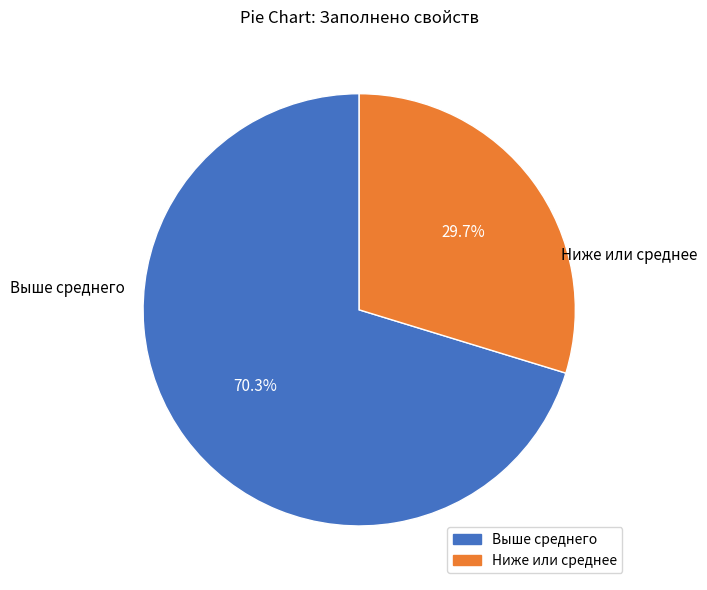

Between Выше среднего and Ниже или среднее, which is larger?

Выше среднего